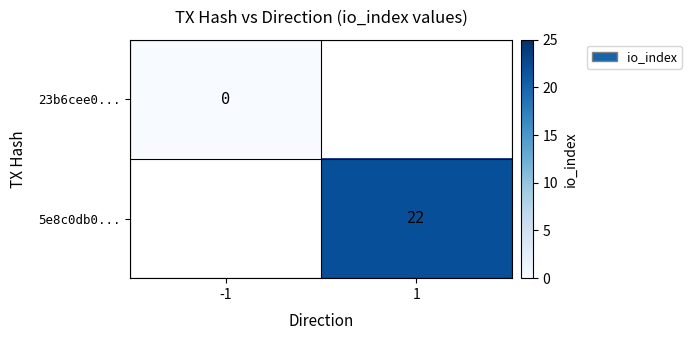

The 5e8c0db0... series shows 22 at 1. True or false?

True